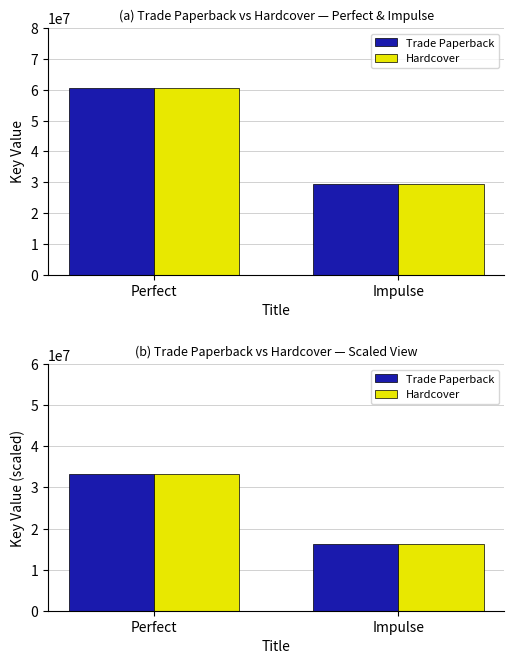

What is the sum of the Trade Paperback values at Perfect and Impulse?

49531144.9